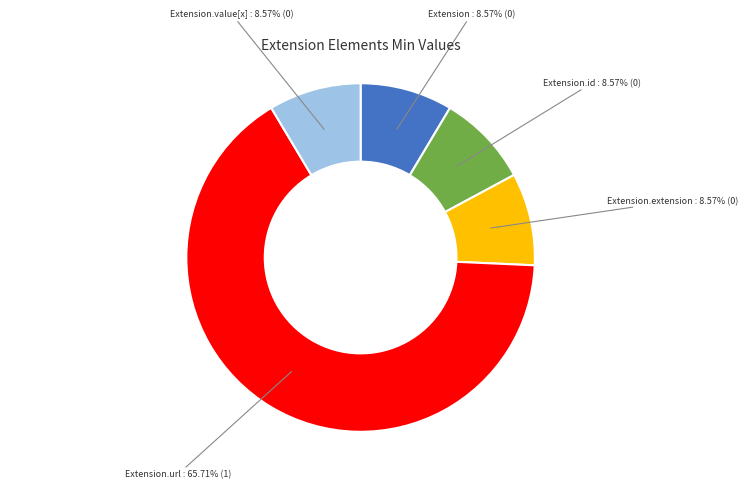

Does any single category account for the majority?

Yes